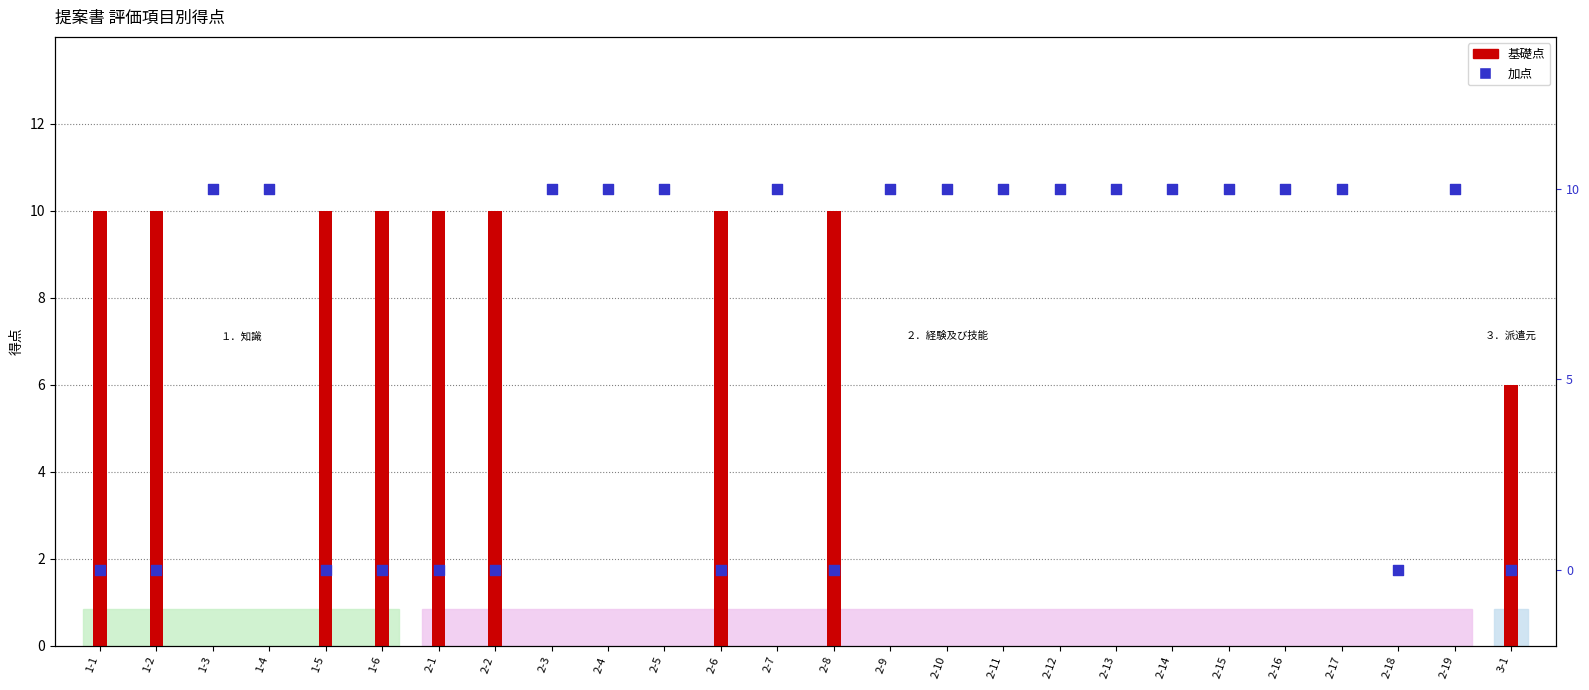

At which category is the sum across all series the highest?

1-1